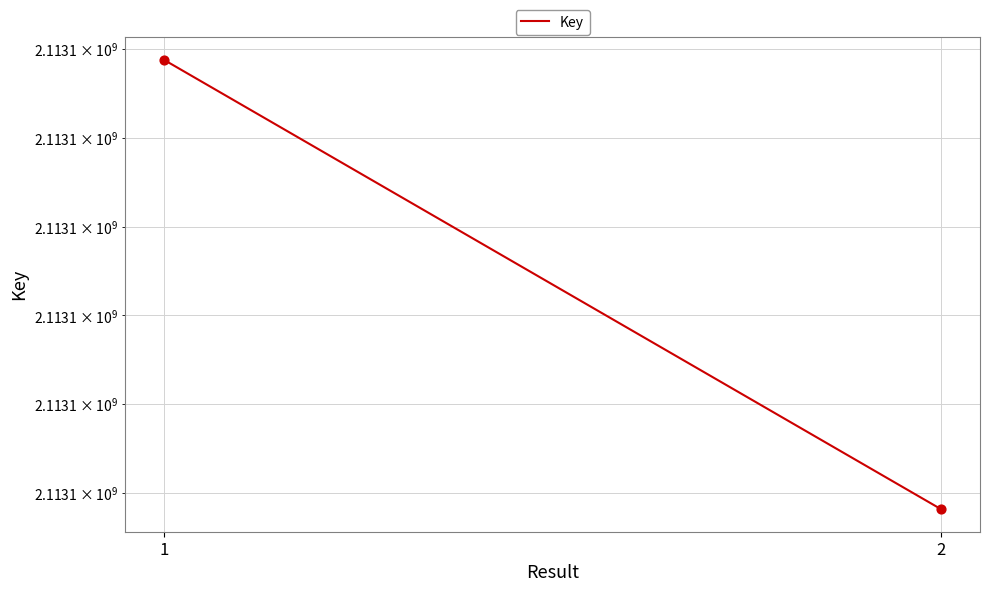

What is the change in value from 1 to 2?

-2528